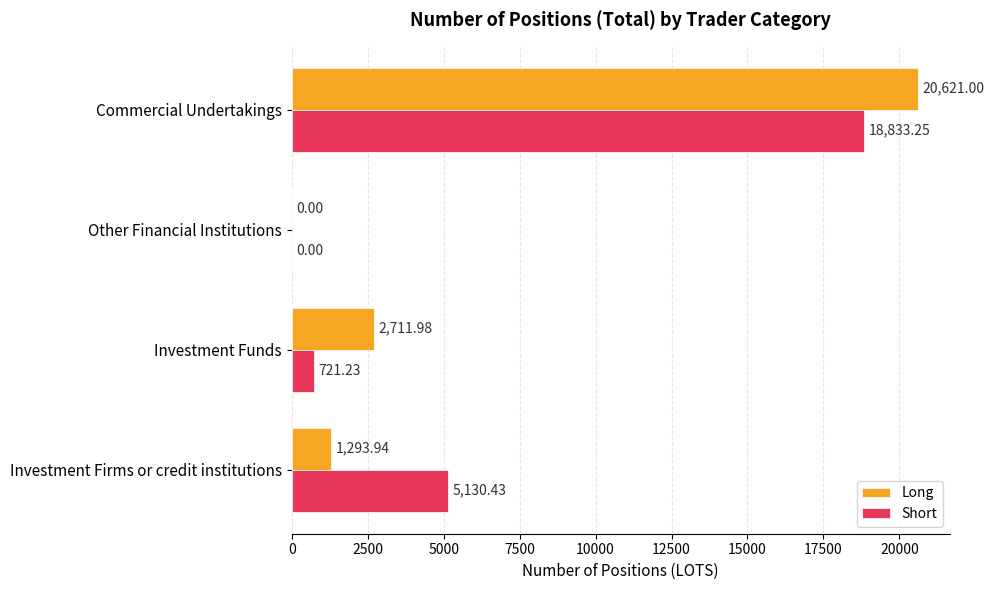

At which category is the sum across all series the highest?

Commercial Undertakings